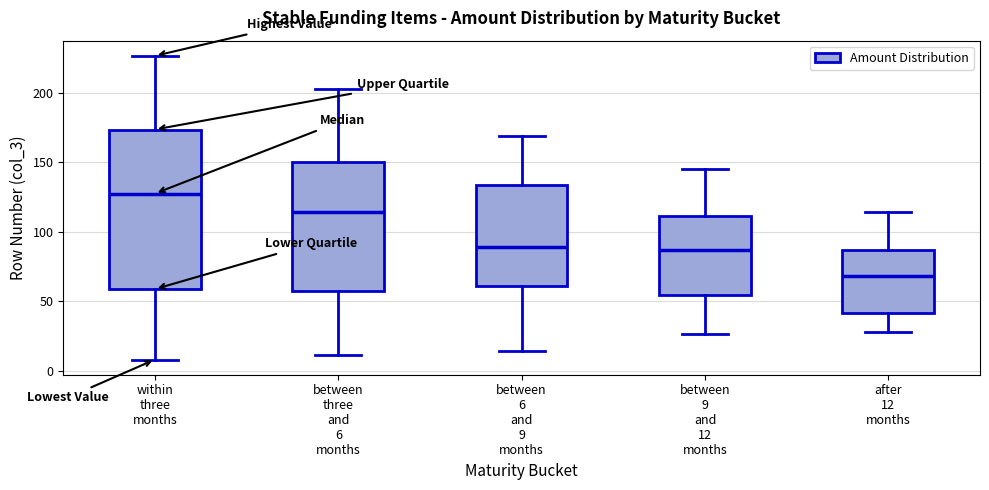

Which box is the tallest, from its lower edge to its upper edge?

within three months